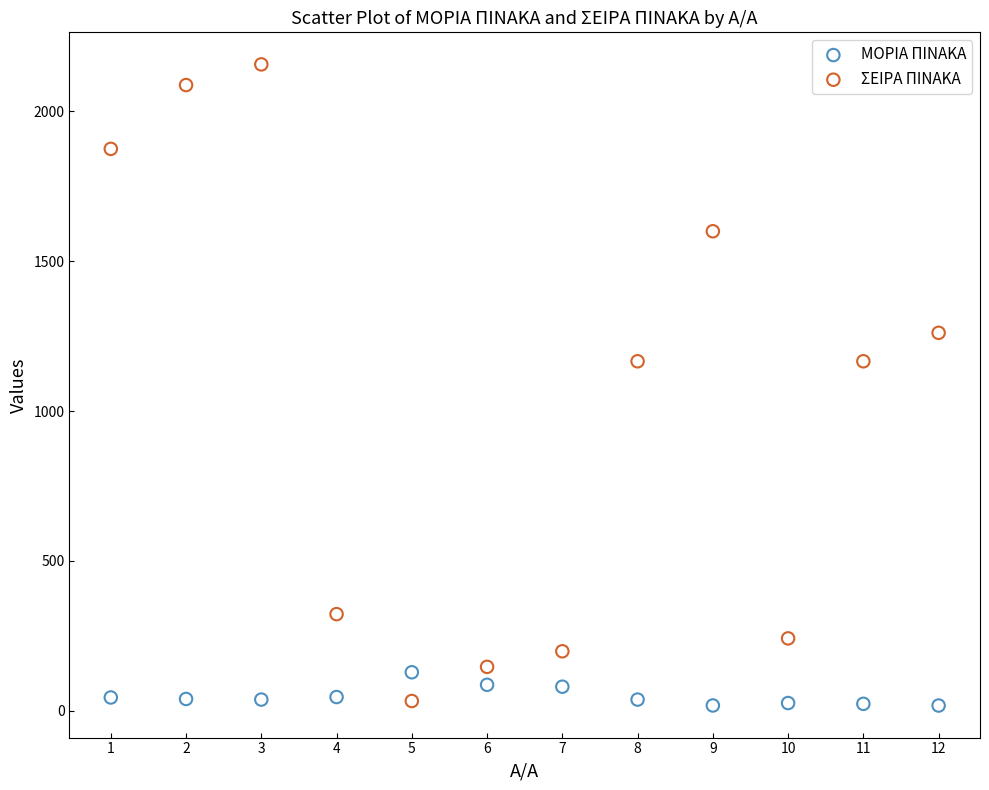

Across all data points, what is the range of Y values (max minus min)?

2140.1